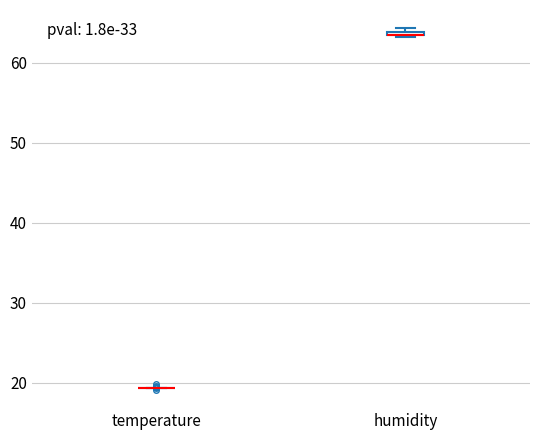

Where is the upper edge of the box for humidity on the y-axis? The values are not printed on the chart, so give them approximately, as read against the axis.

64